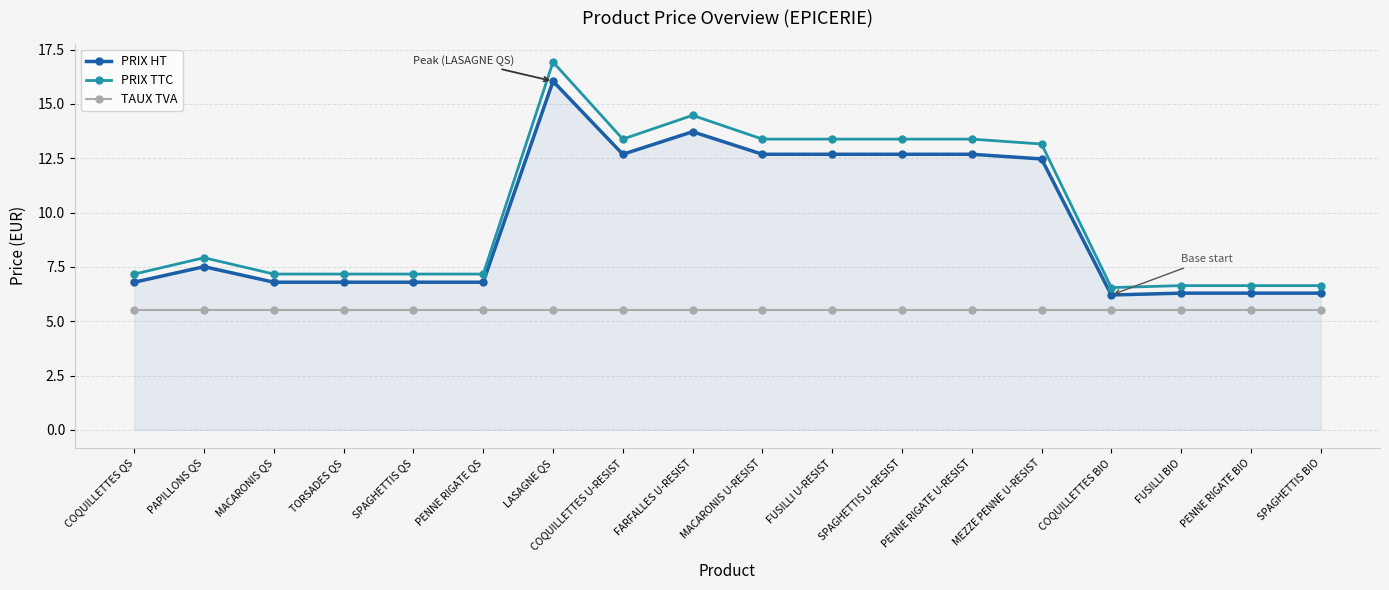

What is the smallest value displayed?

5.5